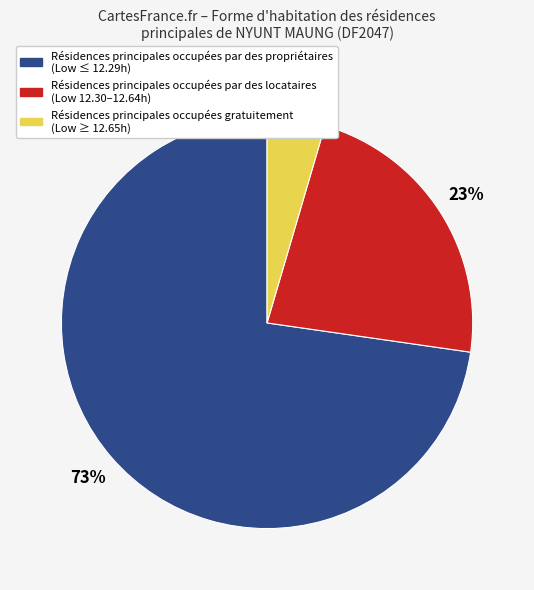

Is there a majority slice in this chart?

Yes